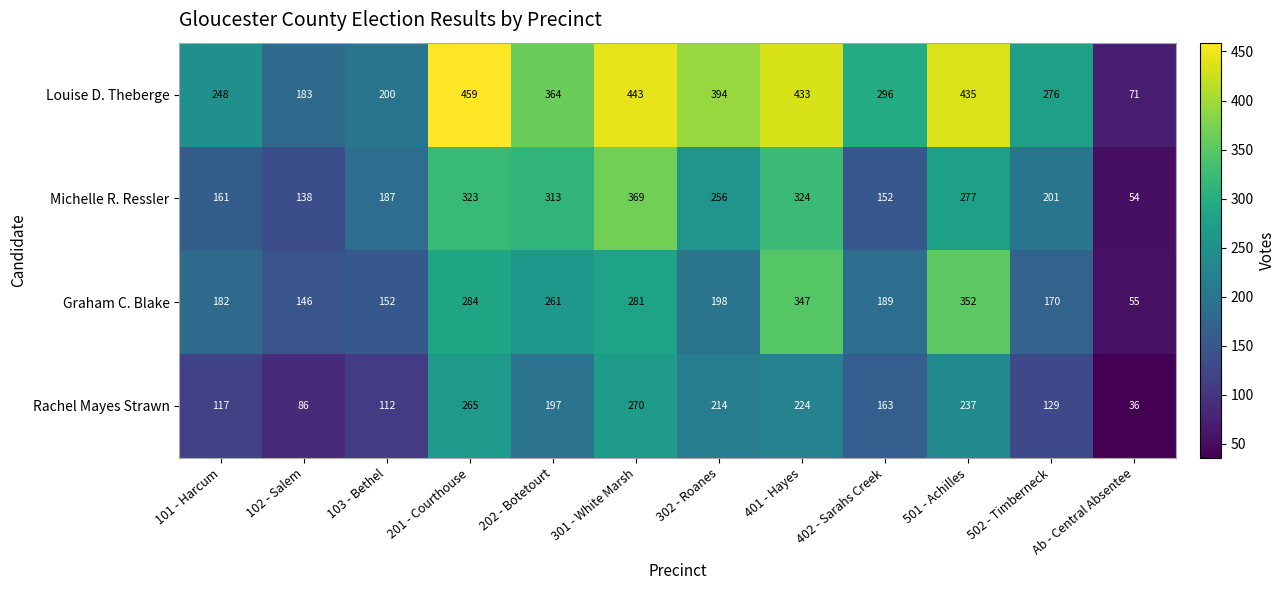

List the series in order of their peak value, lowest first.

Rachel Mayes Strawn, Graham C. Blake, Michelle R. Ressler, Louise D. Theberge